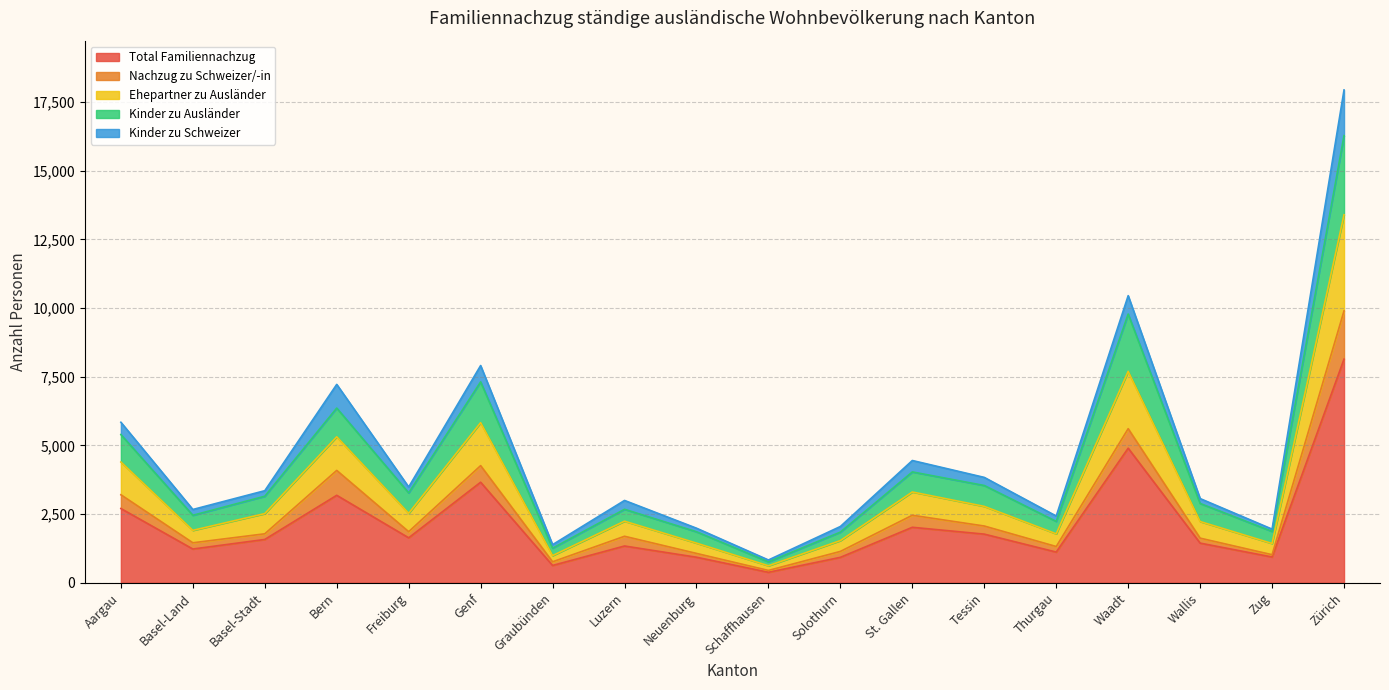

What is the label of the 1st point from the left?

Aargau